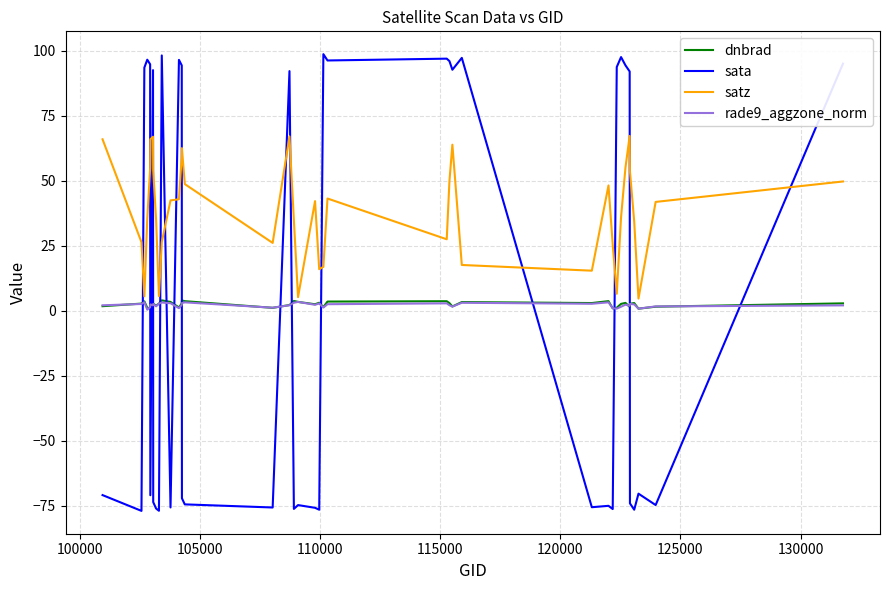

Which series has the largest range (max minus min)?

sata